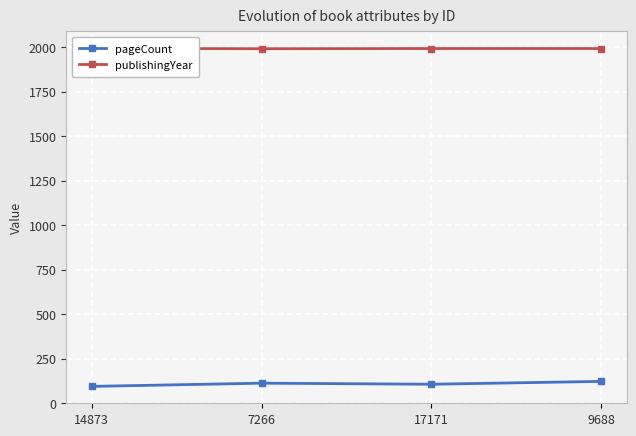

What is the lowest value of the pageCount series?

94